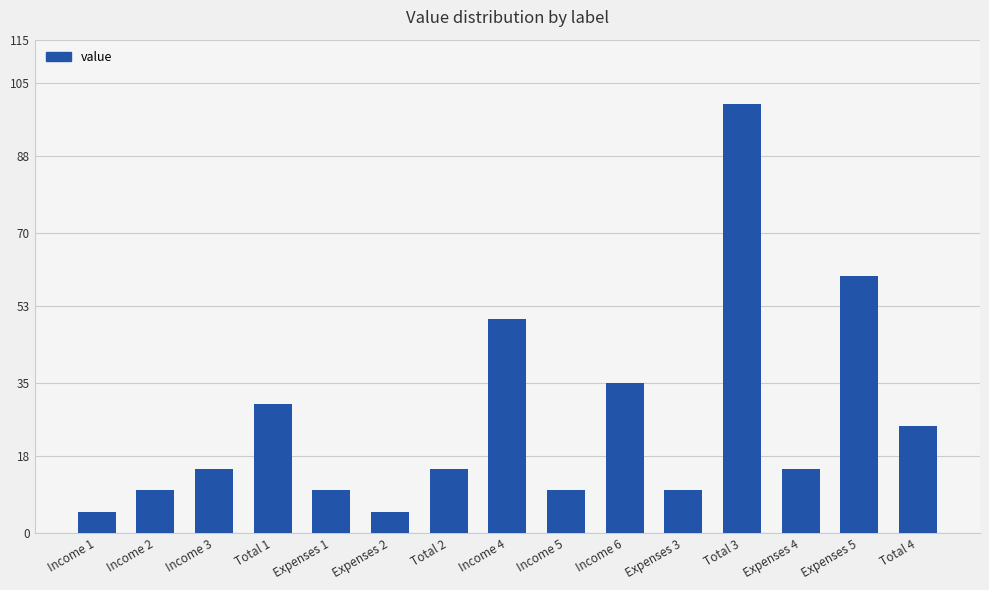

Reading left to right, list all the values displayed in this chart.

Income 1=5	Income 2=10	Income 3=15	Total 1=30	Expenses 1=10	Expenses 2=5	Total 2=15	Income 4=50	Income 5=10	Income 6=35	Expenses 3=10	Total 3=100	Expenses 4=15	Expenses 5=60	Total 4=25